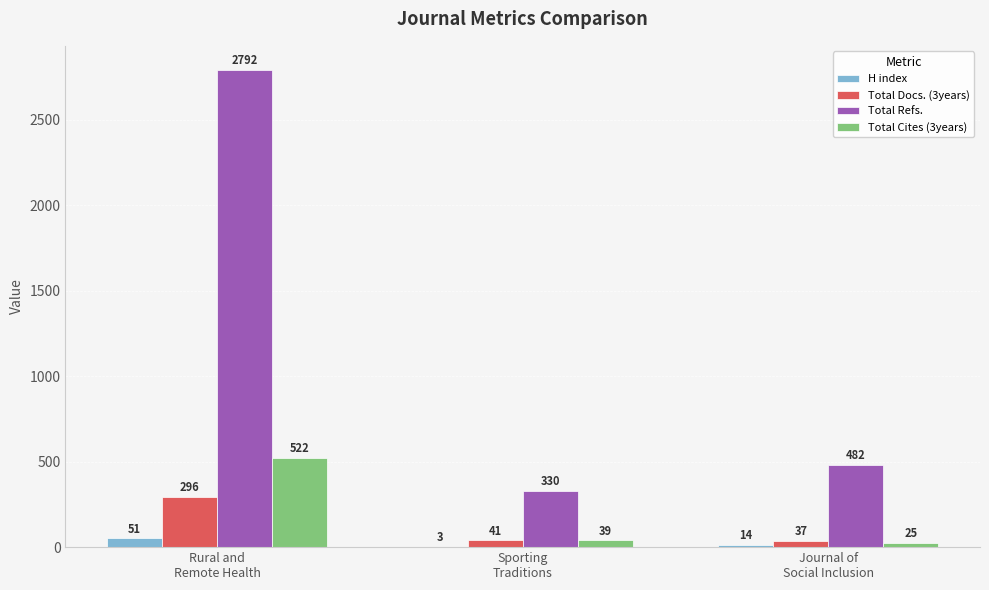

What is the sum of all H index values?

68